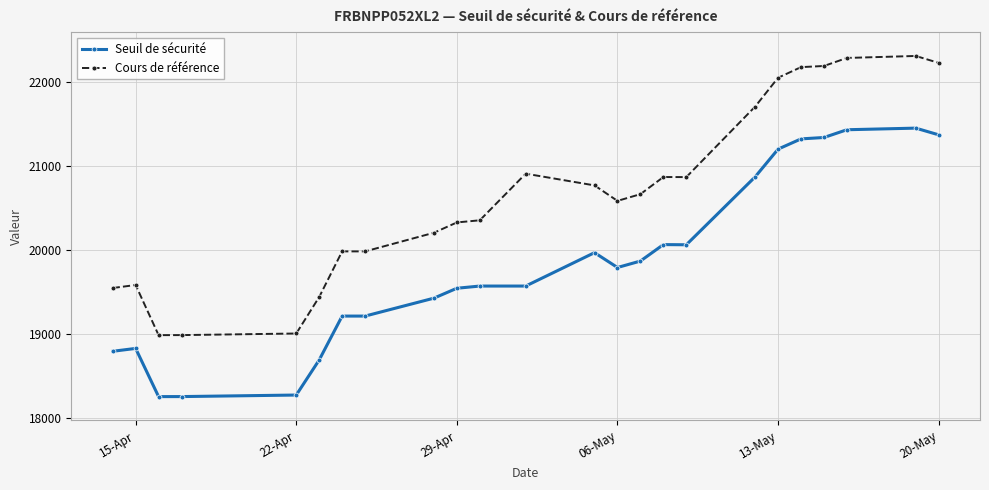

True or false: Cours de référence and Seuil de sécurité intersect in this chart.

False